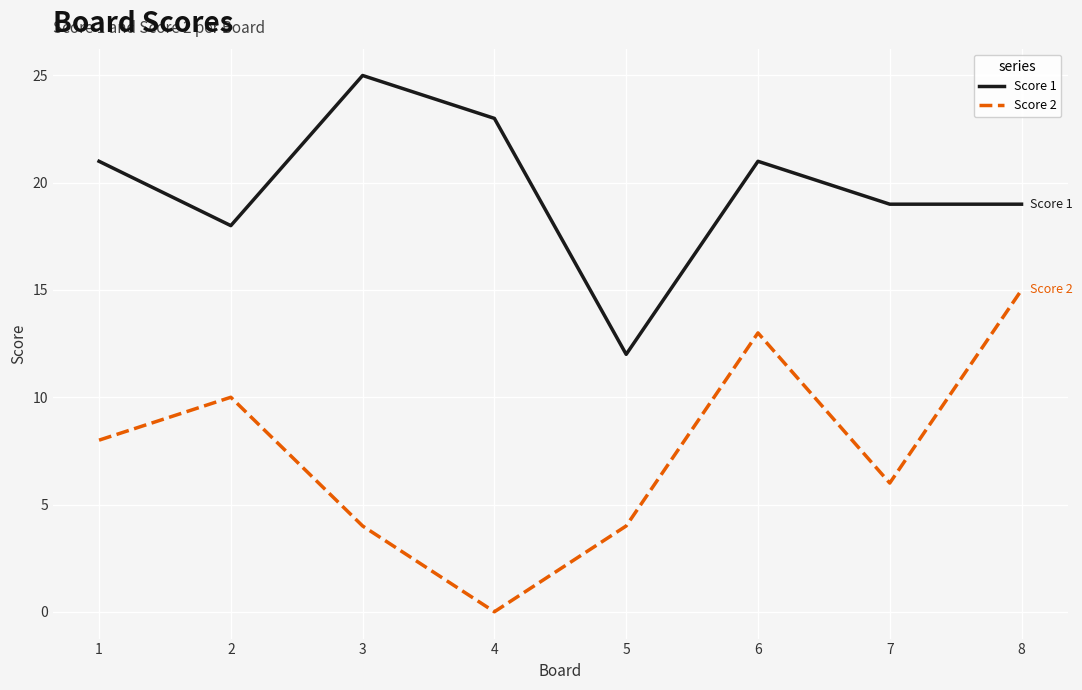

What is the difference between the second highest and second lowest values in the Score 1 series?

5